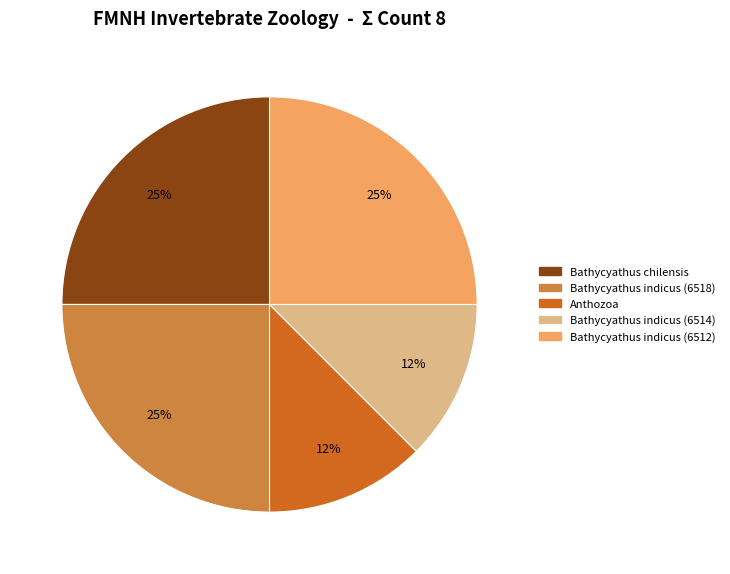

To the nearest percent, what is the average slice percentage?

20%